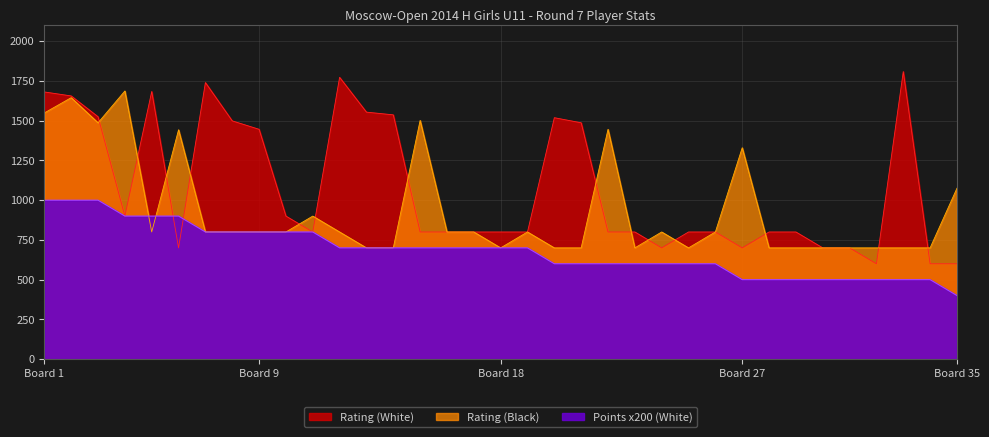

After their last crossing, which series has the higher values: Points (White) or Rating (Black)?

Rating (Black)